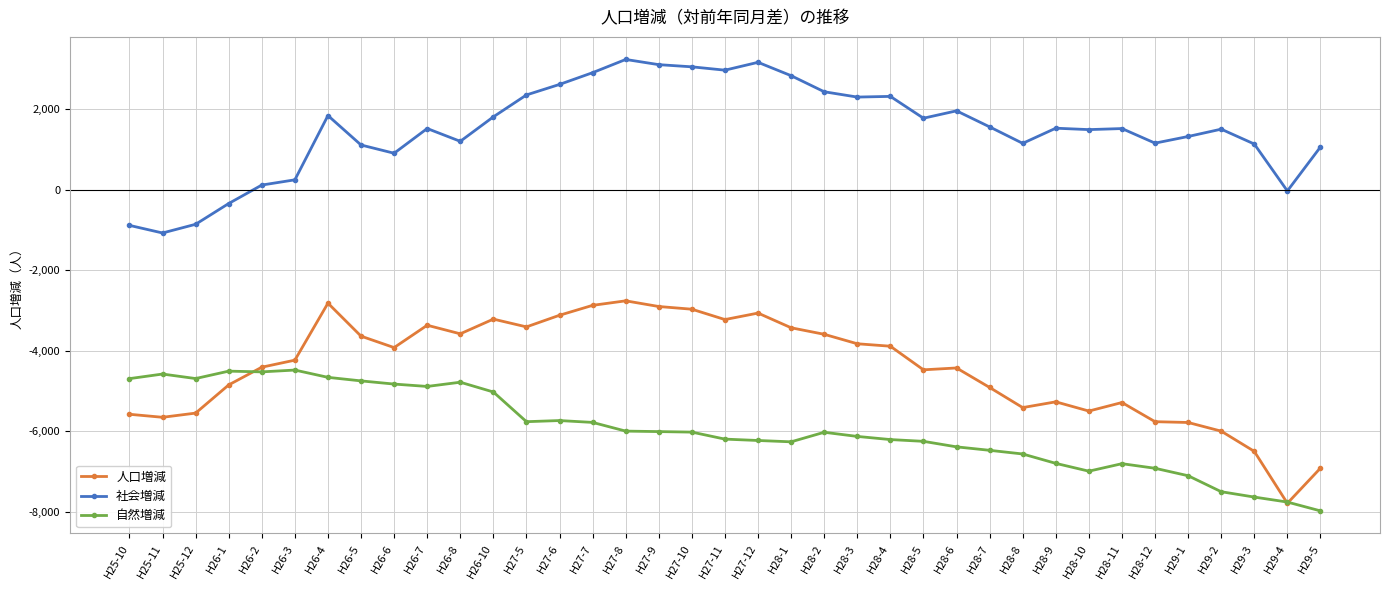

At which category does 自然増減 reach its first local peak?

H25-11